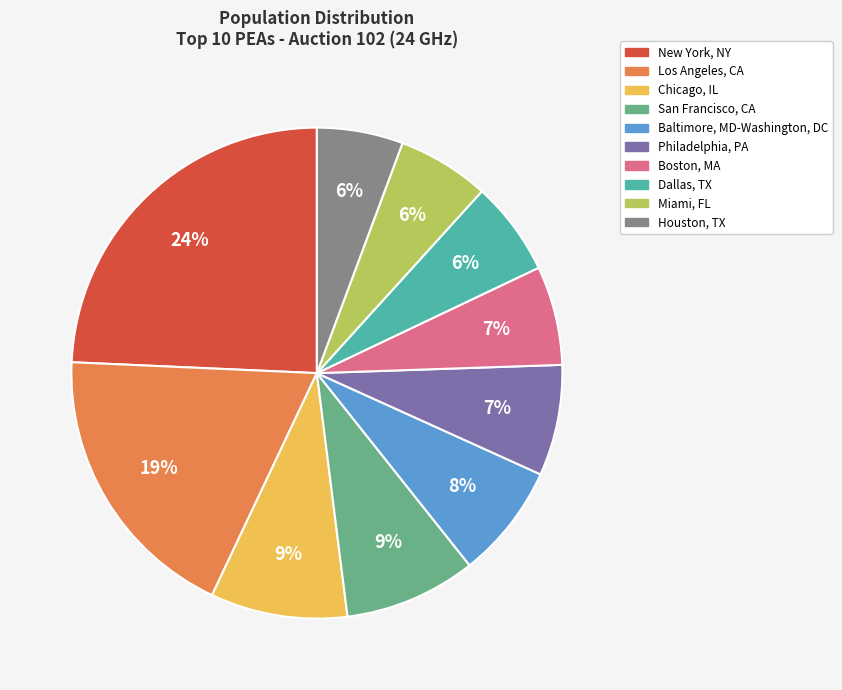

To the nearest percent, what portion does Baltimore, MD-Washington, DC represent?

8%